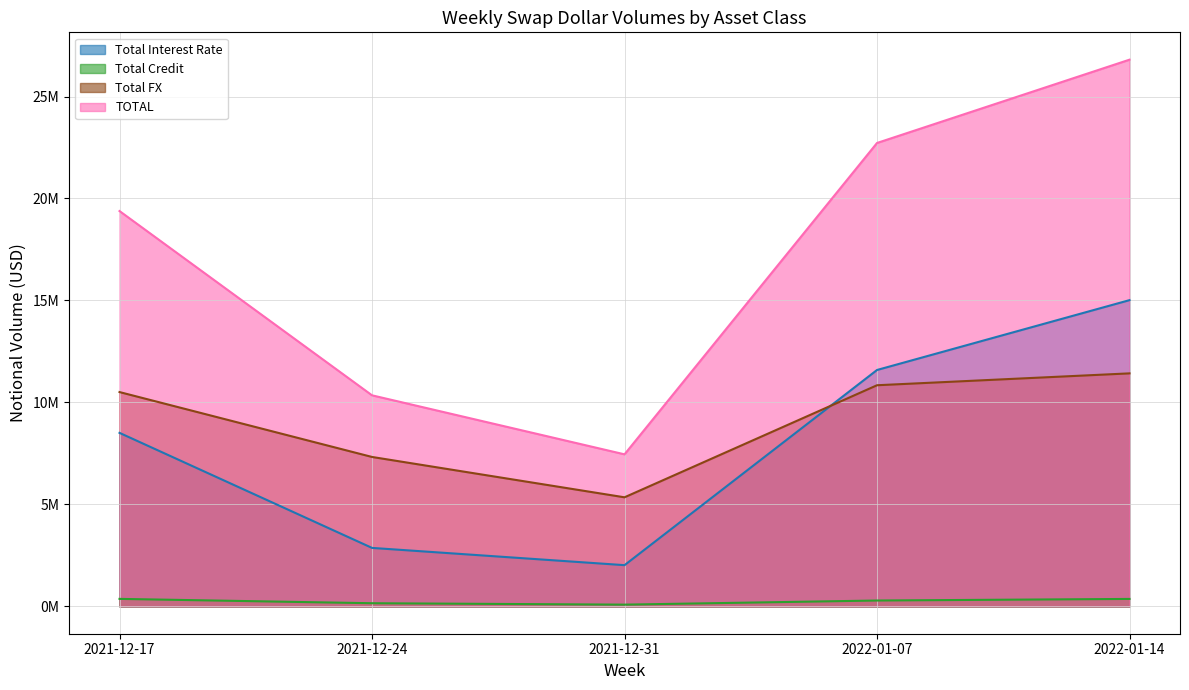

At which category does Total Interest Rate reach its first local valley?

2021-12-31